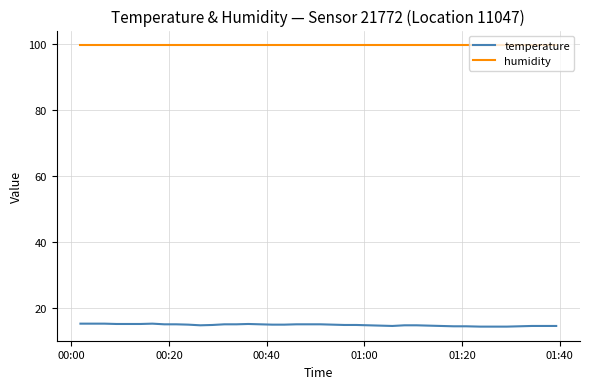

What is the maximum value shown in the chart?

99.9